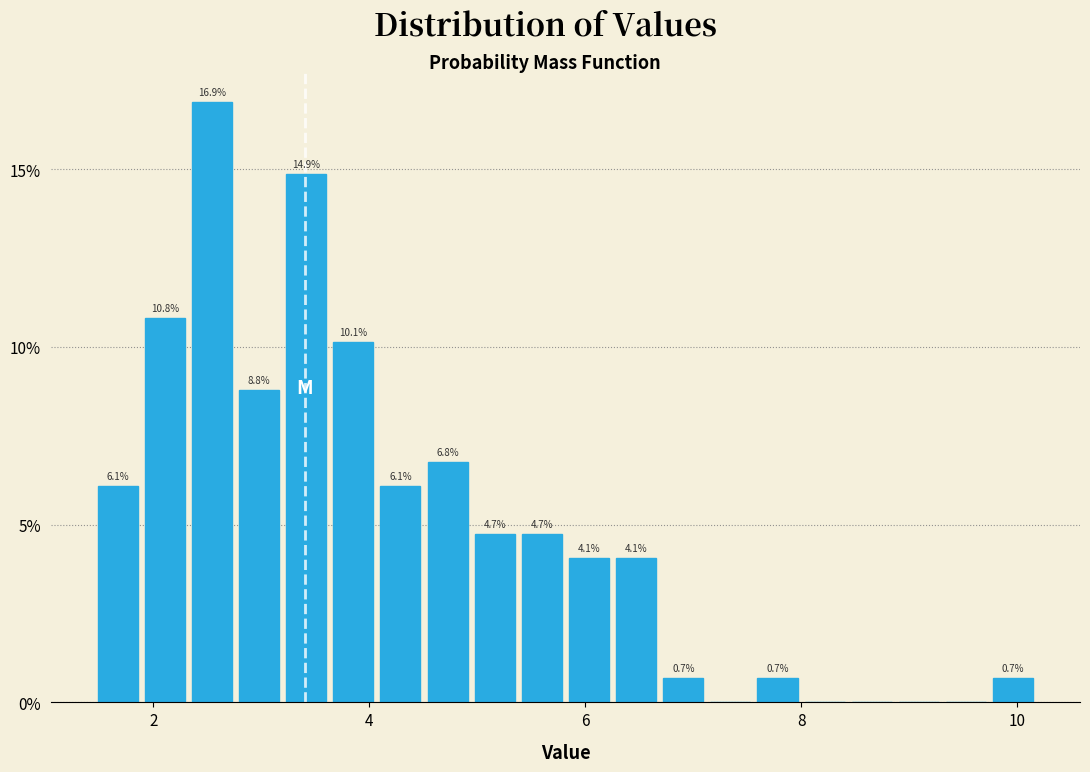

Read against the x-axis, roughly where is the centre of the tallest bar?

2.6